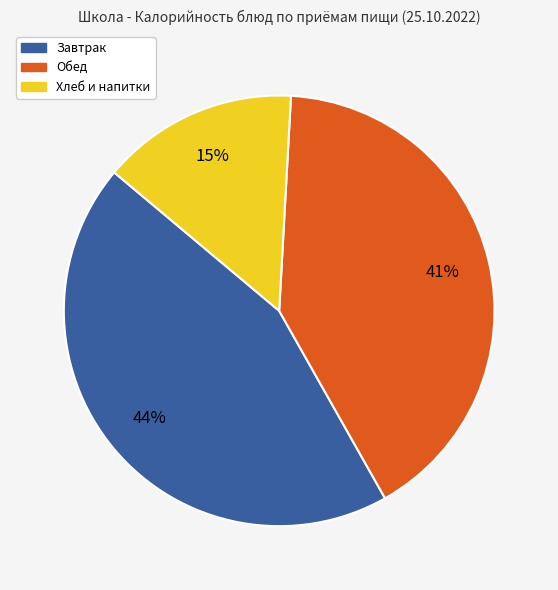

Count the number of slices in the pie.

3